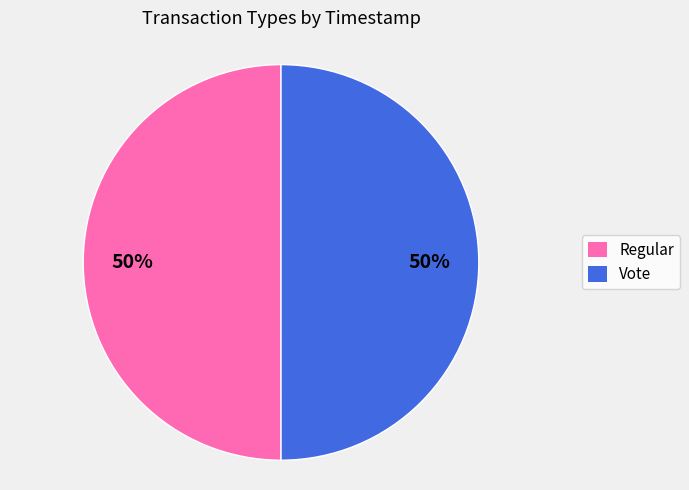

Combined, do Vote and Regular account for over 50%?

Yes